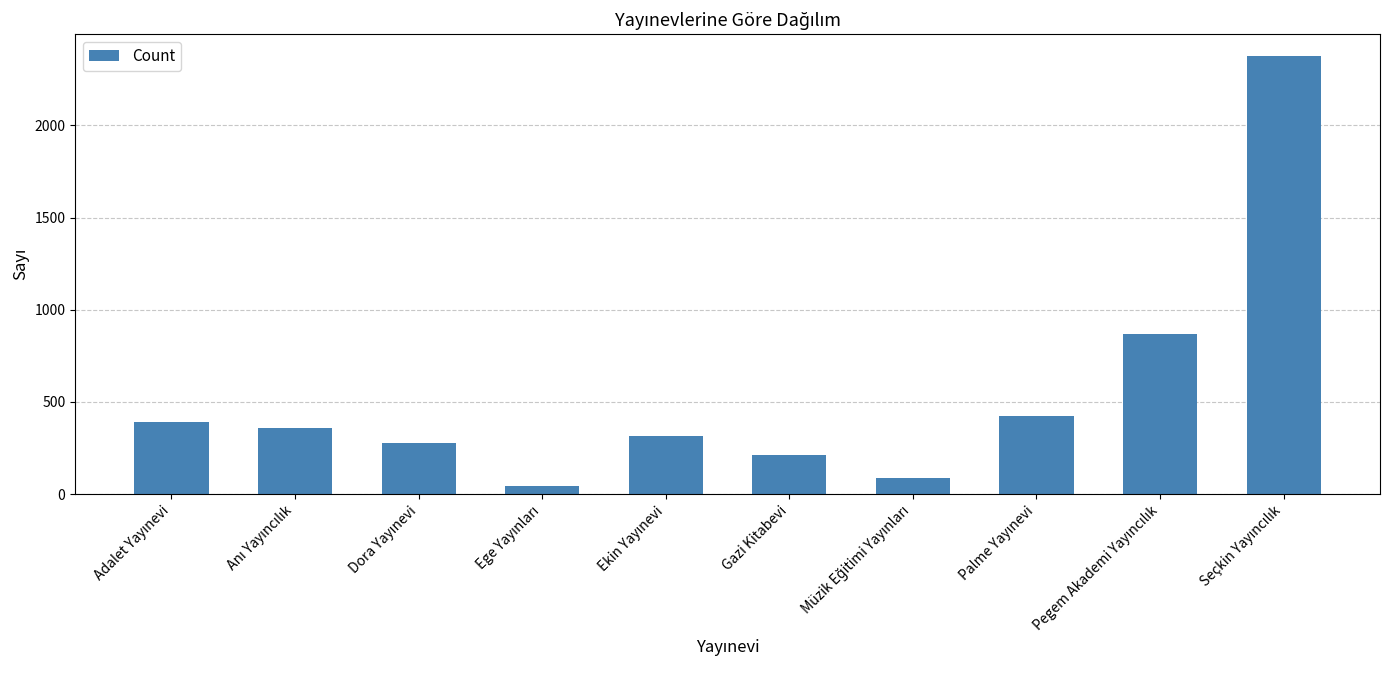

What is the value of the 3rd bar from the left?

275